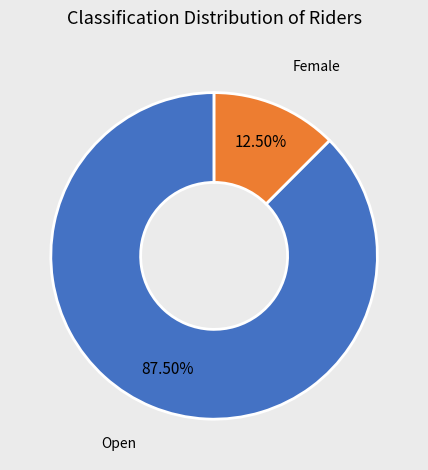

Is there a majority slice in this chart?

Yes